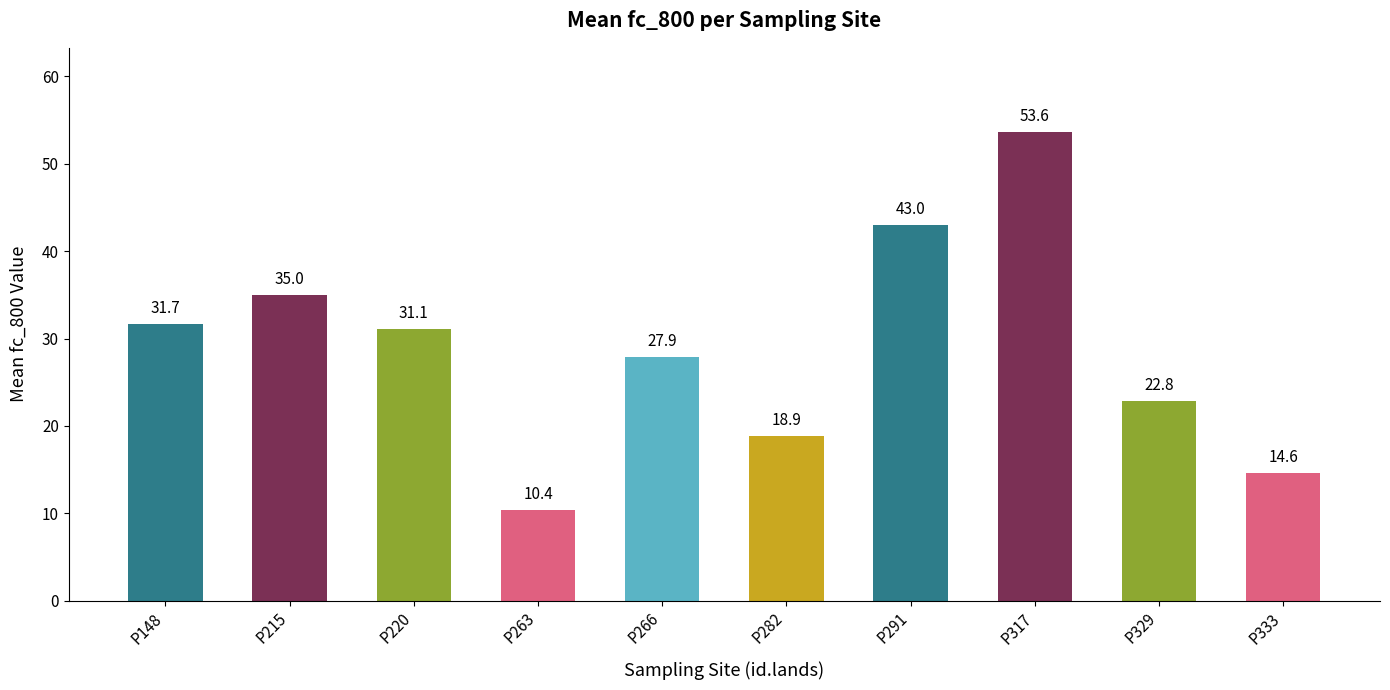

Read the value at P282.

18.9